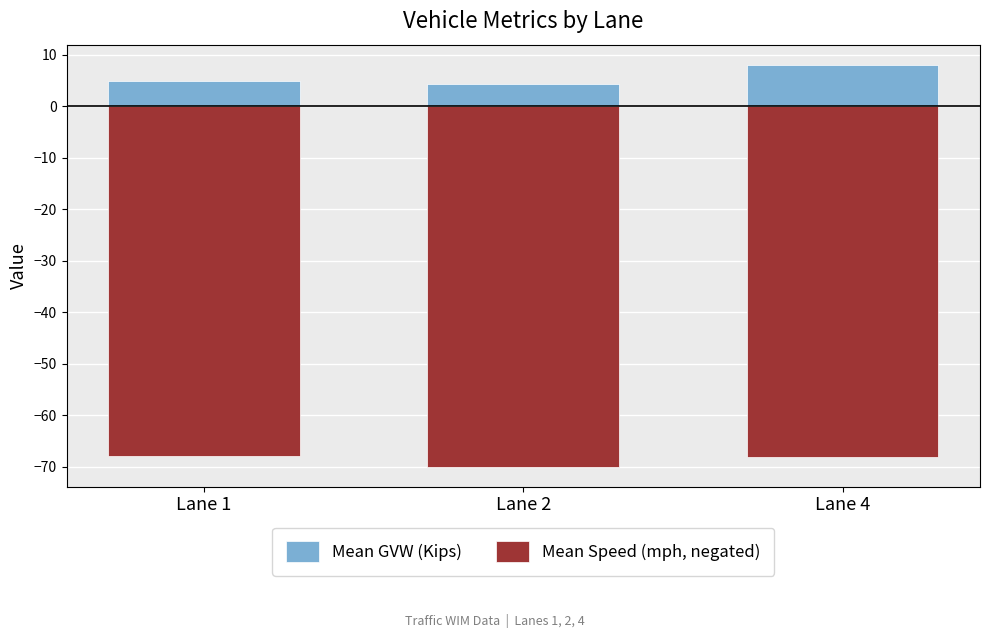

What is the difference between the highest and lowest values at Lane 4?

76.2